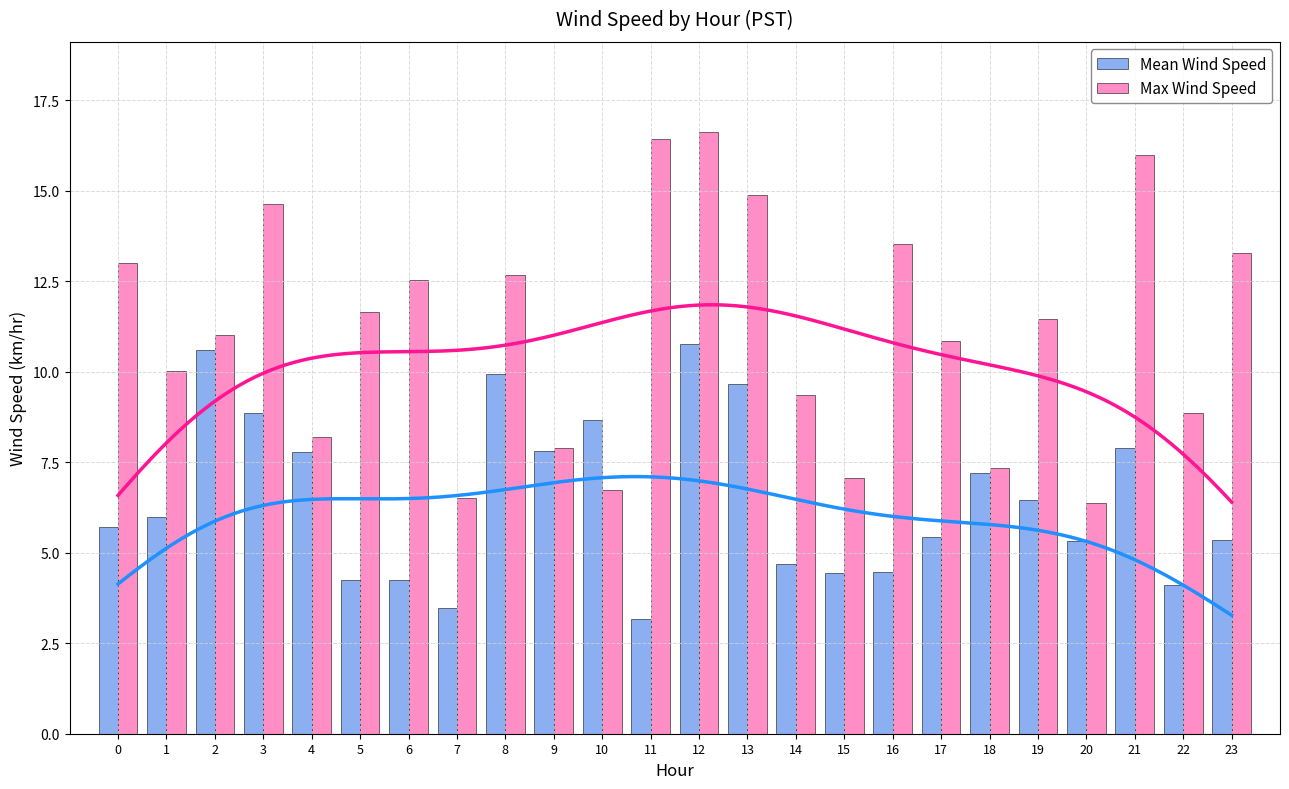

What is the value of the Mean Wind Speed bar at the 17th from the left?

4.5